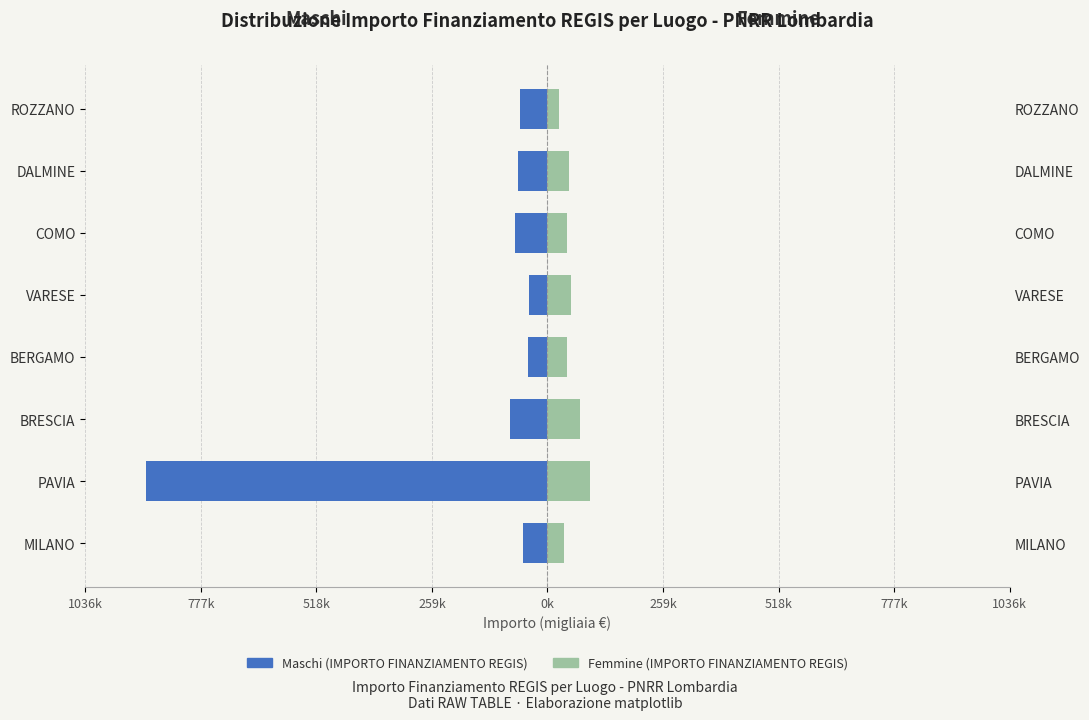

How many bars are there in each group?

2